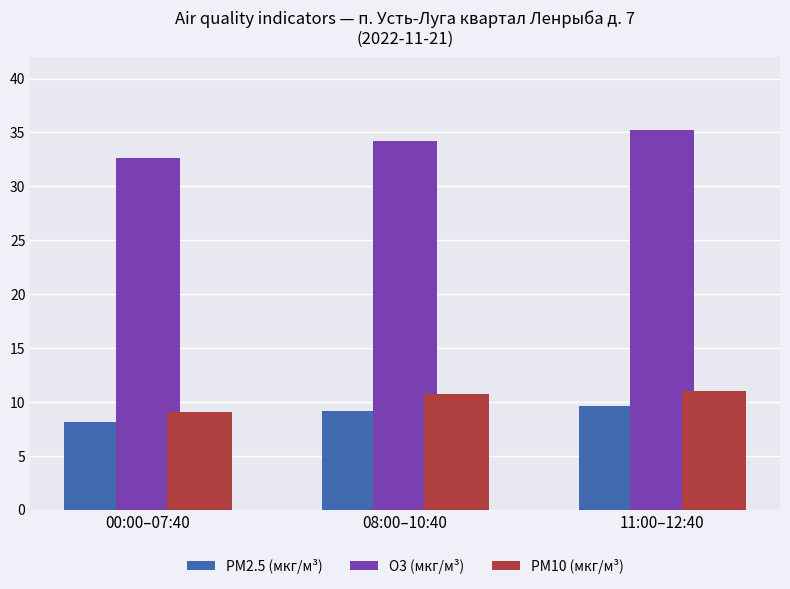

At which label does PM10 (мкг/м³) reach its minimum?

00:00–07:40